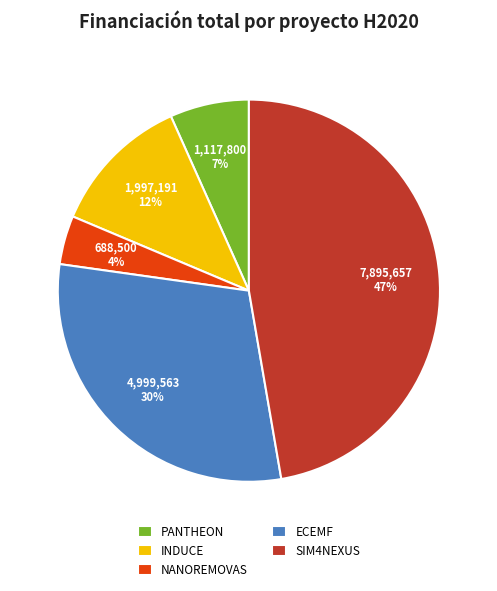

The INDUCE slice represents 21% of the pie. True or false?

False